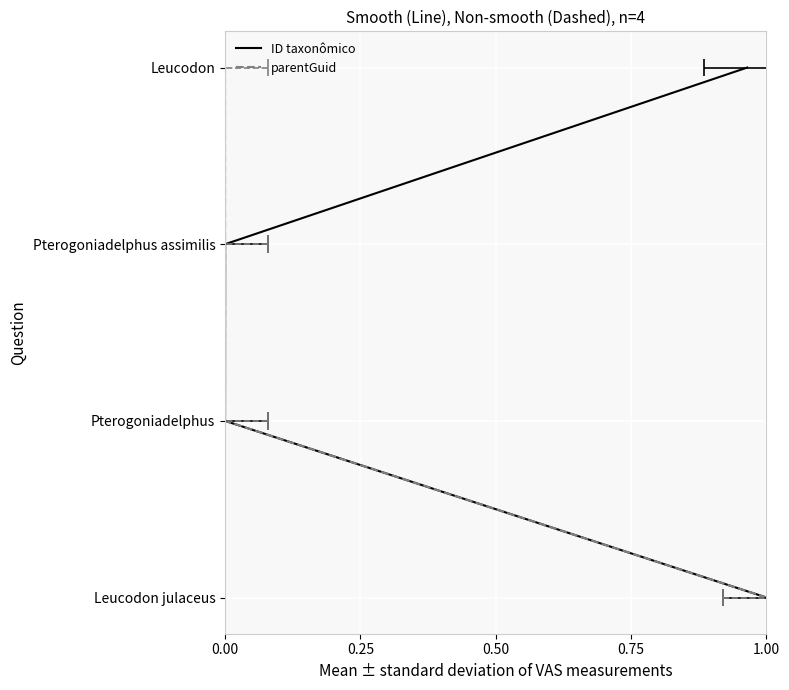

Count the number of categories in the chart.

4